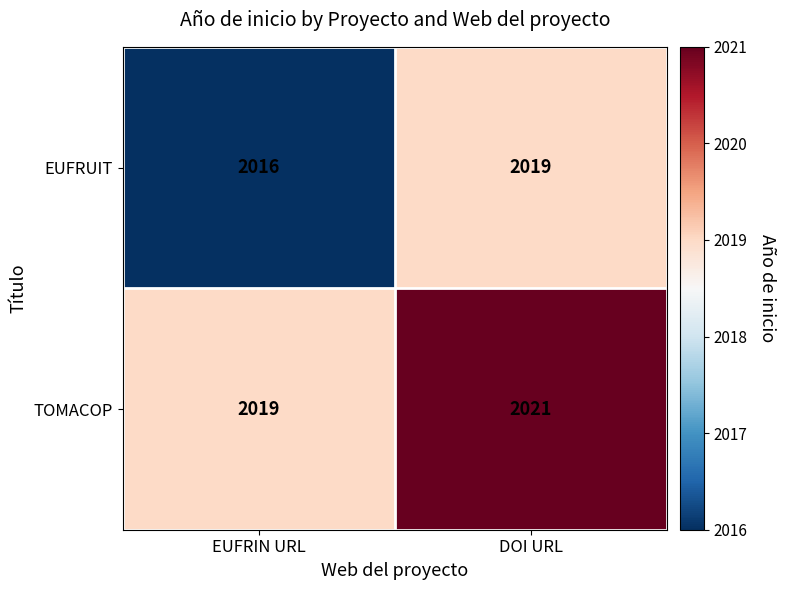

Reading left to right, transcribe all the data shown in this chart.

EUFRUIT: EUFRIN URL=2016	DOI URL=2019
TOMACOP: EUFRIN URL=2019	DOI URL=2021